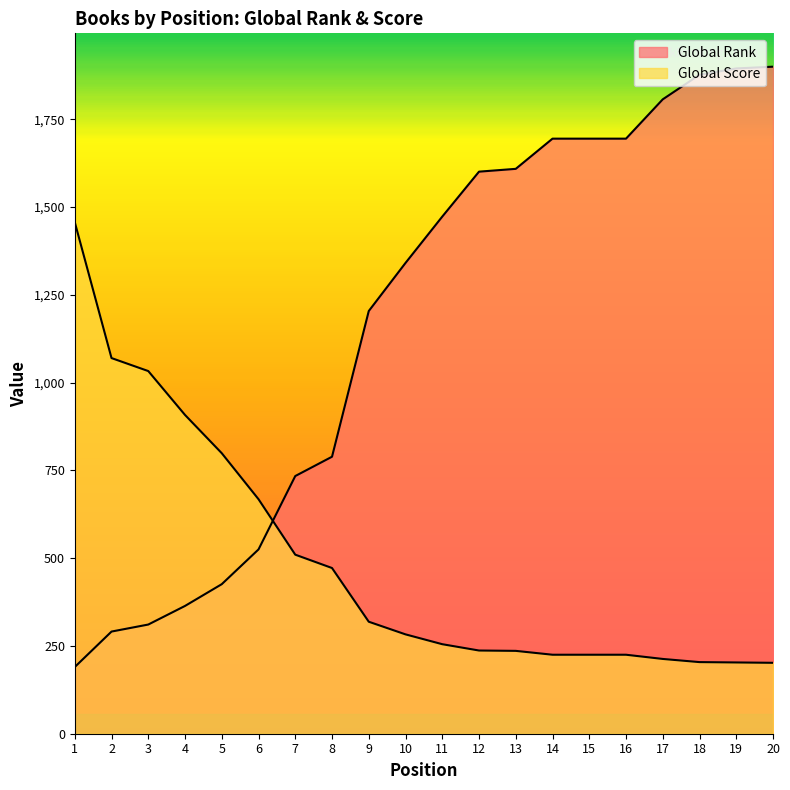

Where do Global Rank and Global Score first cross each other?

6 and 7